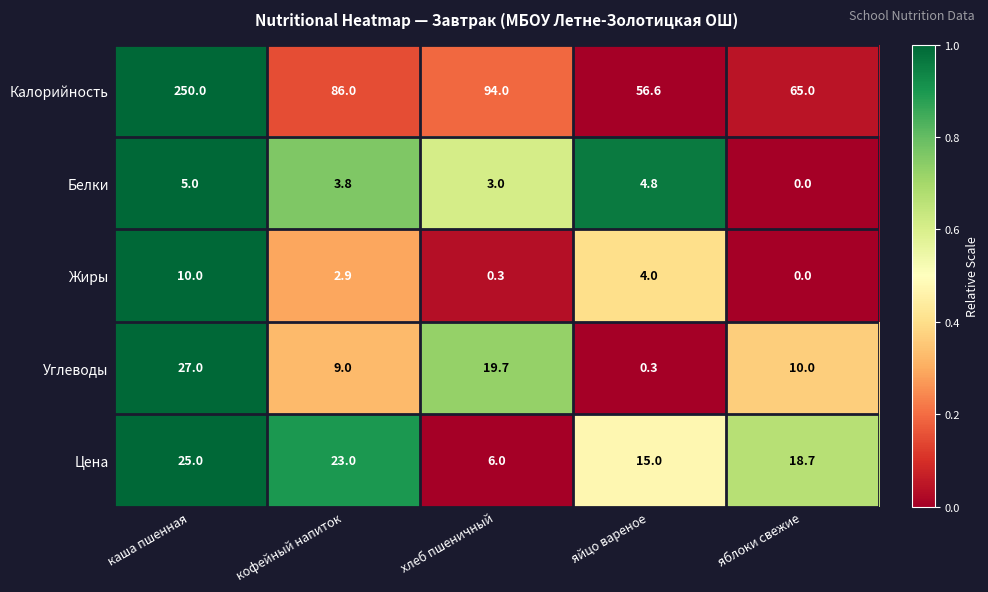

List the series in order of their peak value, lowest first.

Белки, Жиры, Цена, Углеводы, Калорийность